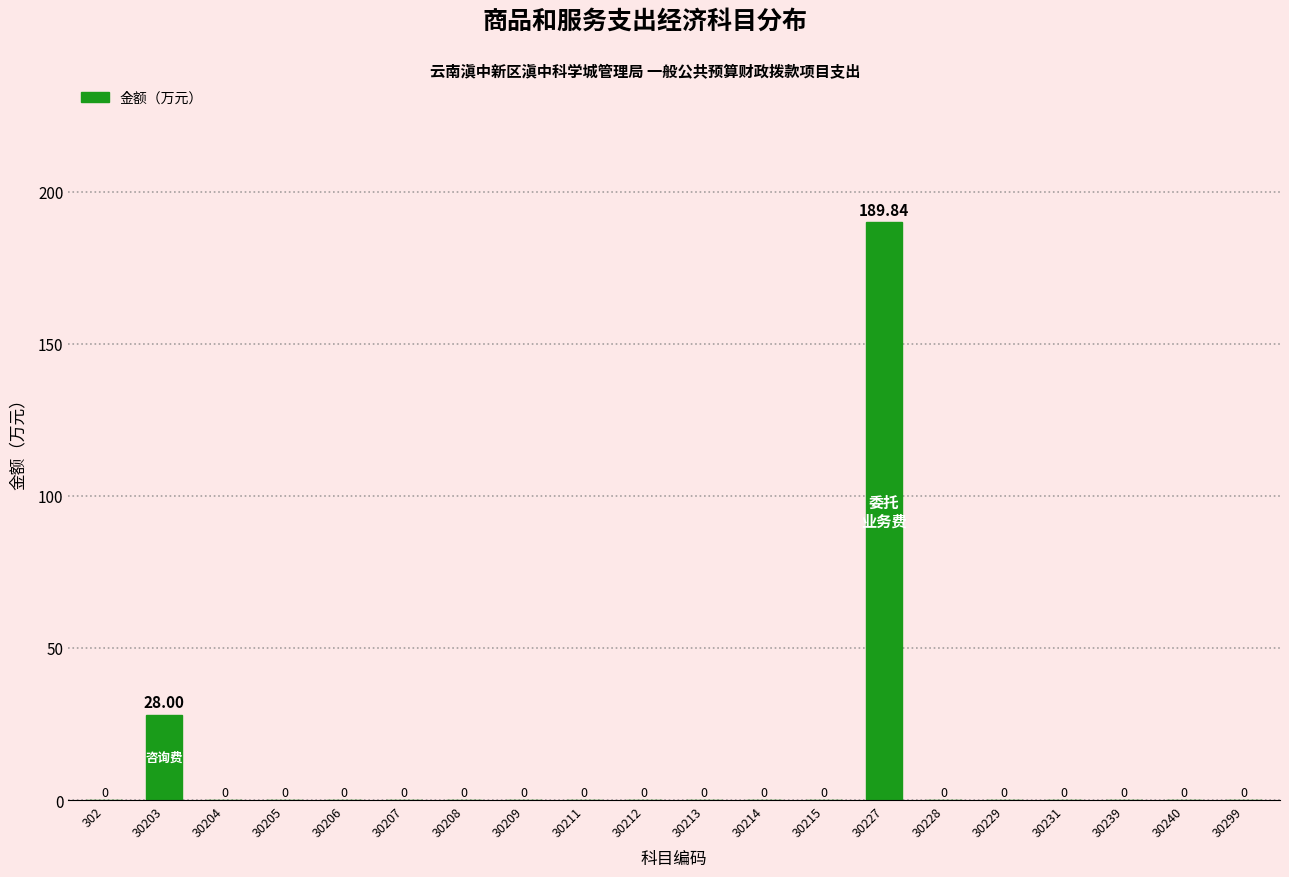

What is the sum of the values at 30209 and 30203?

28.0